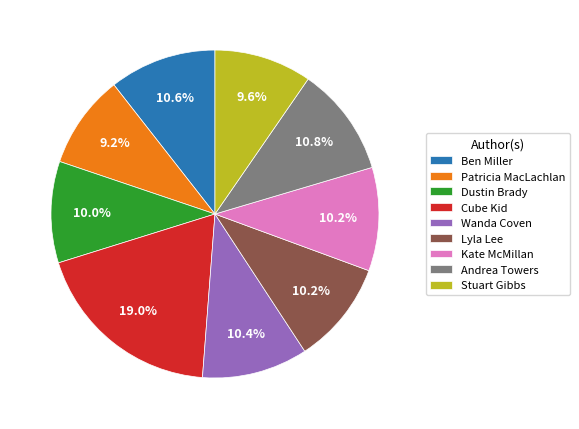

What is the largest slice in the pie chart?

Cube Kid